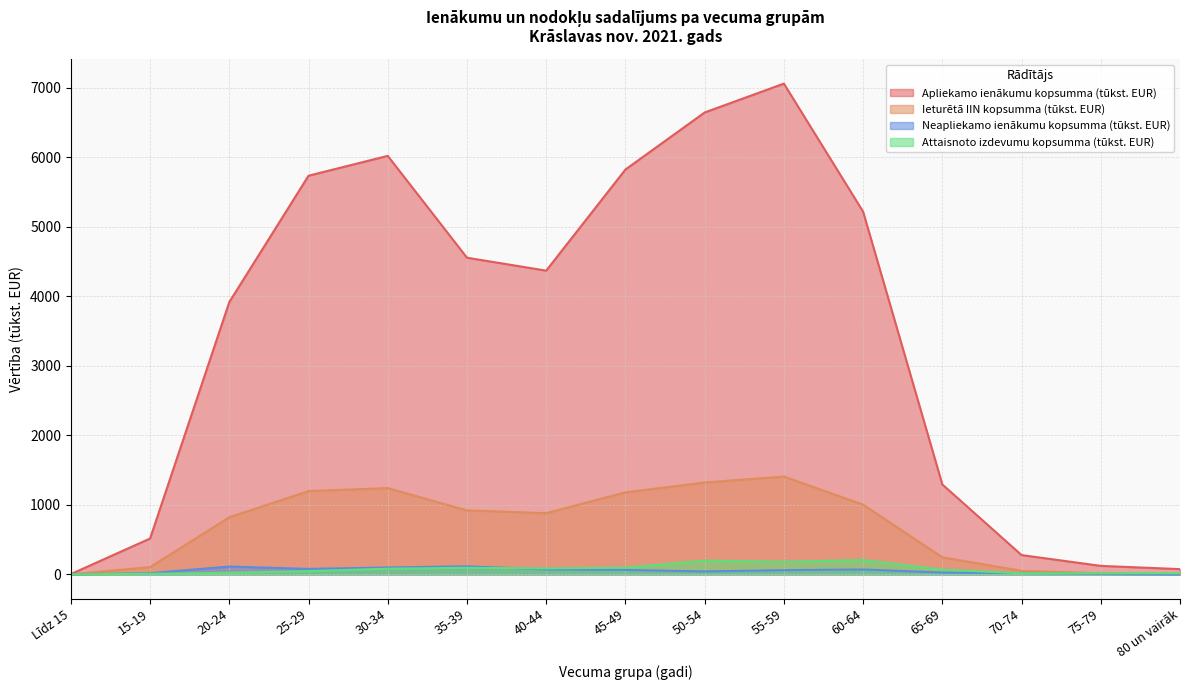

At which label does Attaisnoto izdevumu kopsumma (tūkst. EUR) first exceed 68?

30-34